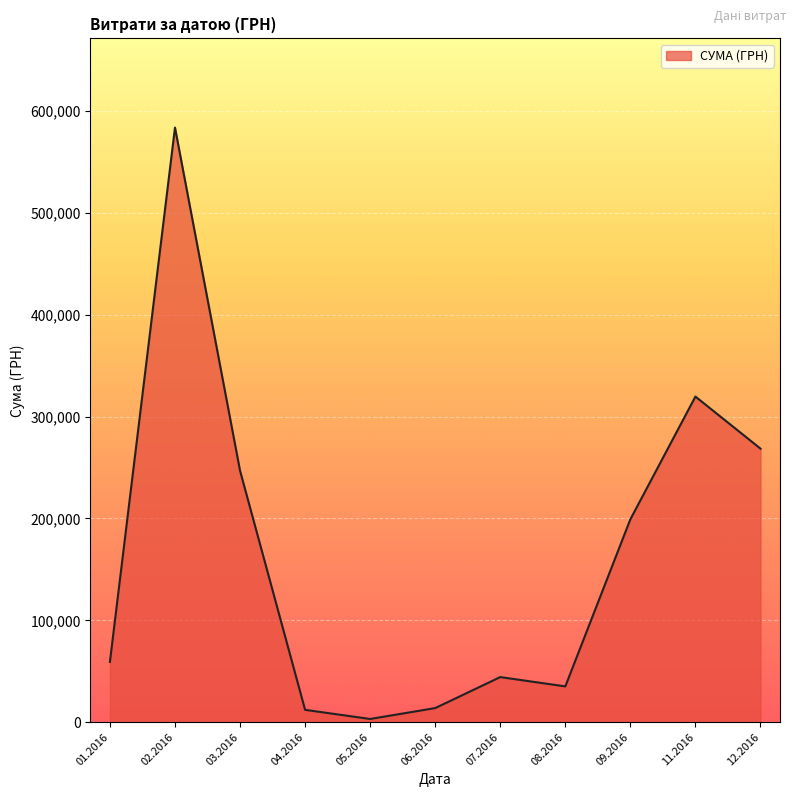

Is it true that the value at 01.2016 is 59222.9?

True